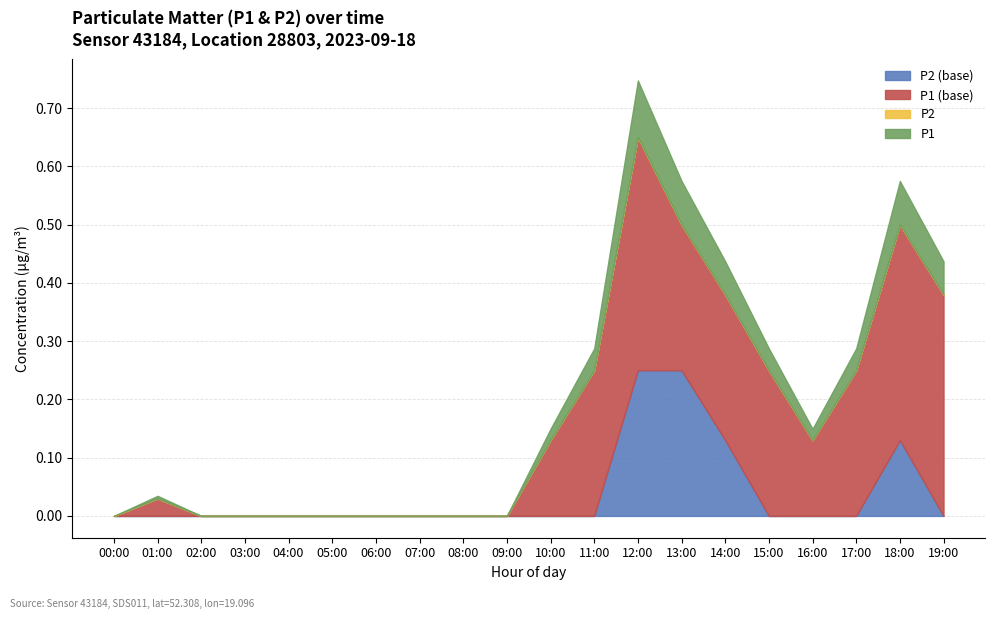

At which category is the sum across all series the highest?

12:00